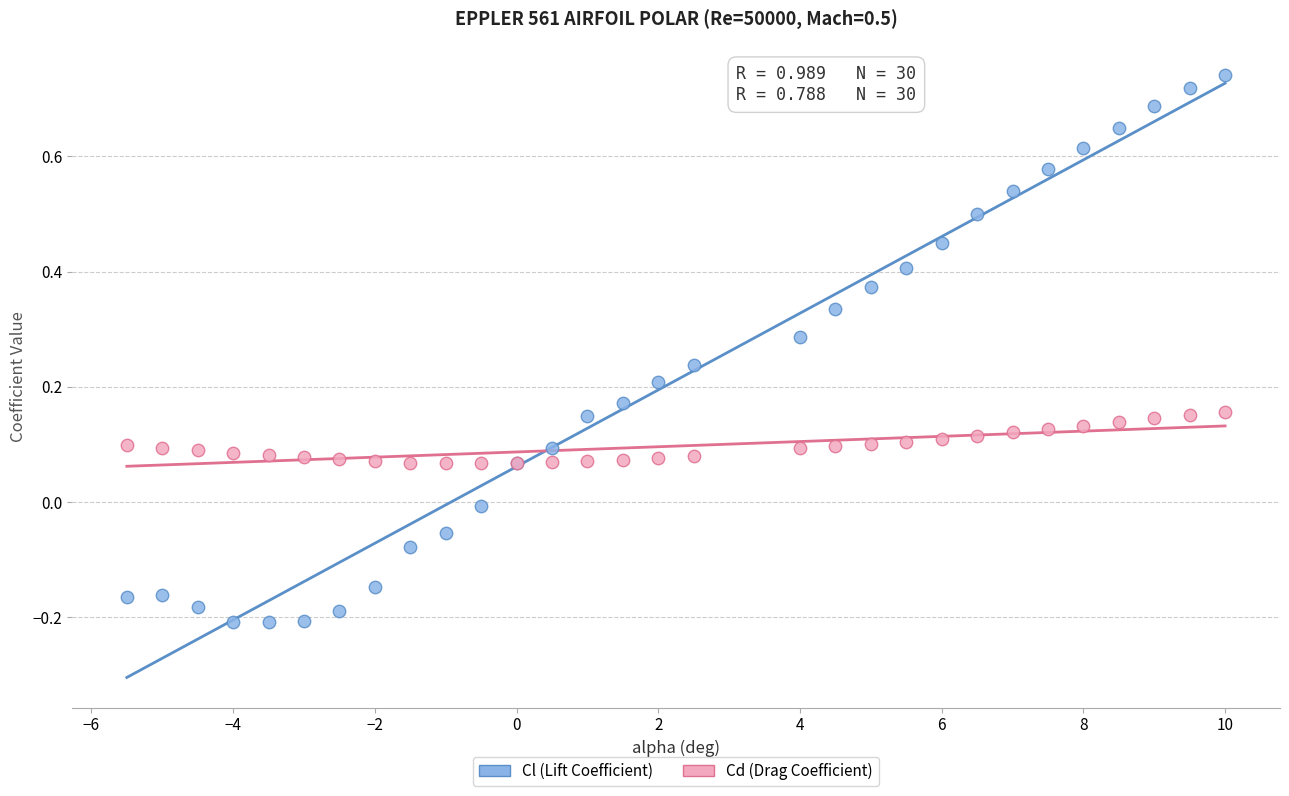

What are all the series names shown in the legend?

Cl (Lift Coefficient), Cd (Drag Coefficient)